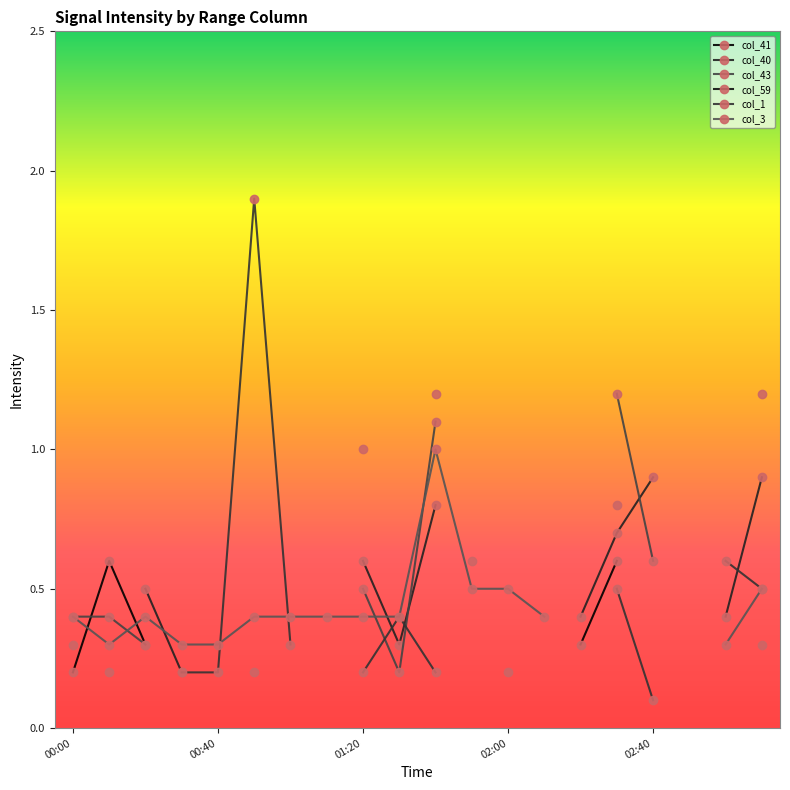

What is the difference between the maximum and minimum values in the col_59 series?

0.3